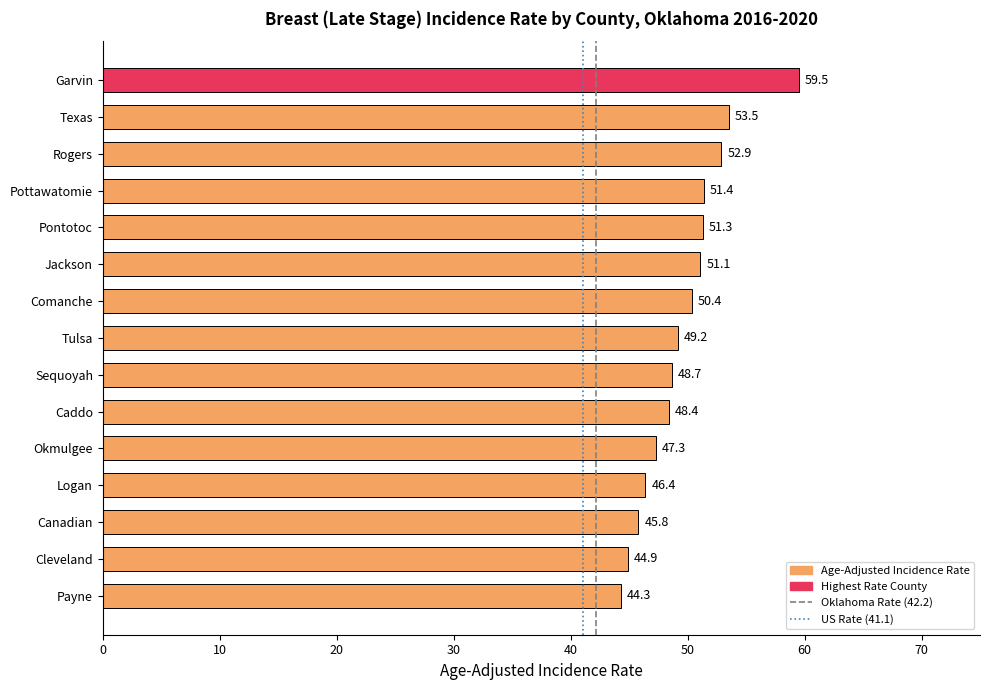

Between Rogers and Canadian, which is larger?

Rogers